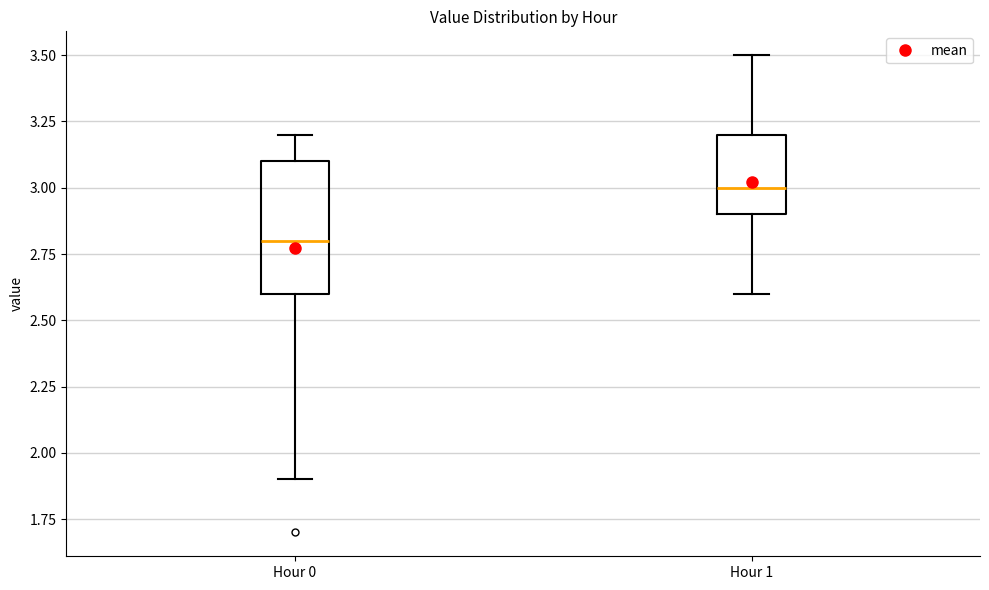

Reading left to right, transcribe this box plot: for each box, give where its median line is, the range the box spans, and where its two whiskers end, as read against the y-axis. The values are not printed on the chart, so give them approximately, as read against the axis.

Hour 0: median 2.8, box 2.6 to 3.1, whiskers 1.9 to 3.2
Hour 1: median 3.0, box 2.9 to 3.2, whiskers 2.6 to 3.5